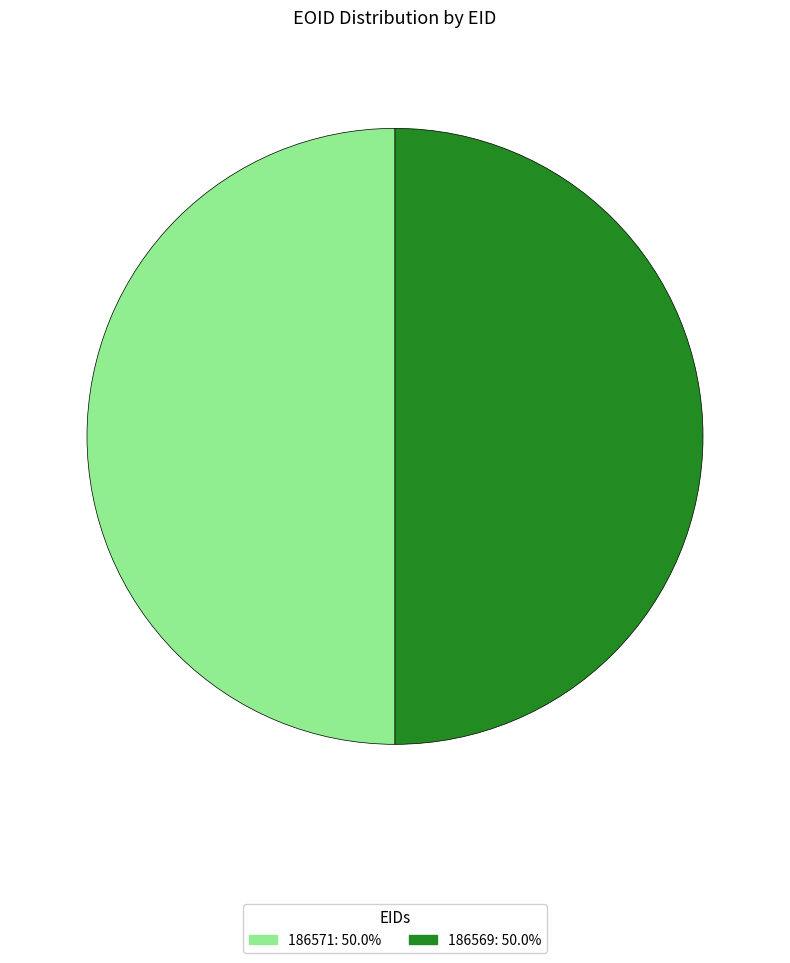

Approximately how many times larger is the value at 186569 compared to 186571?

1.0